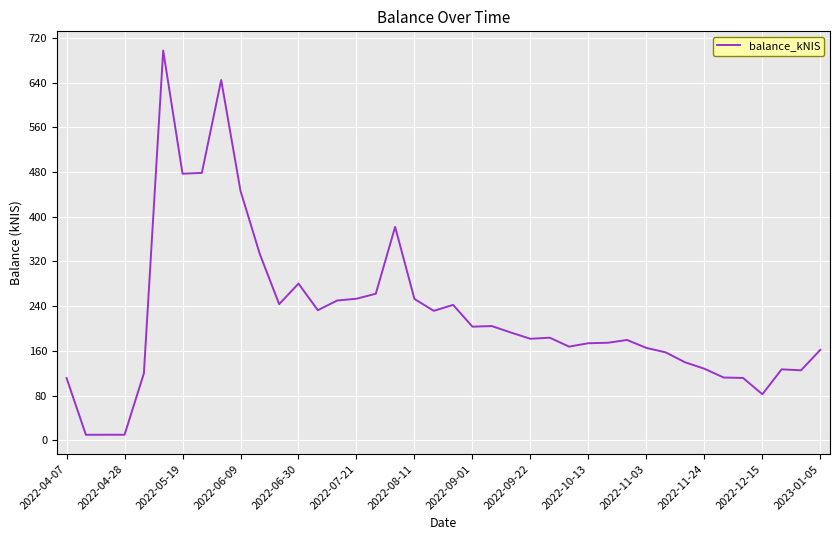

Does the chart have visible grid lines?

Yes